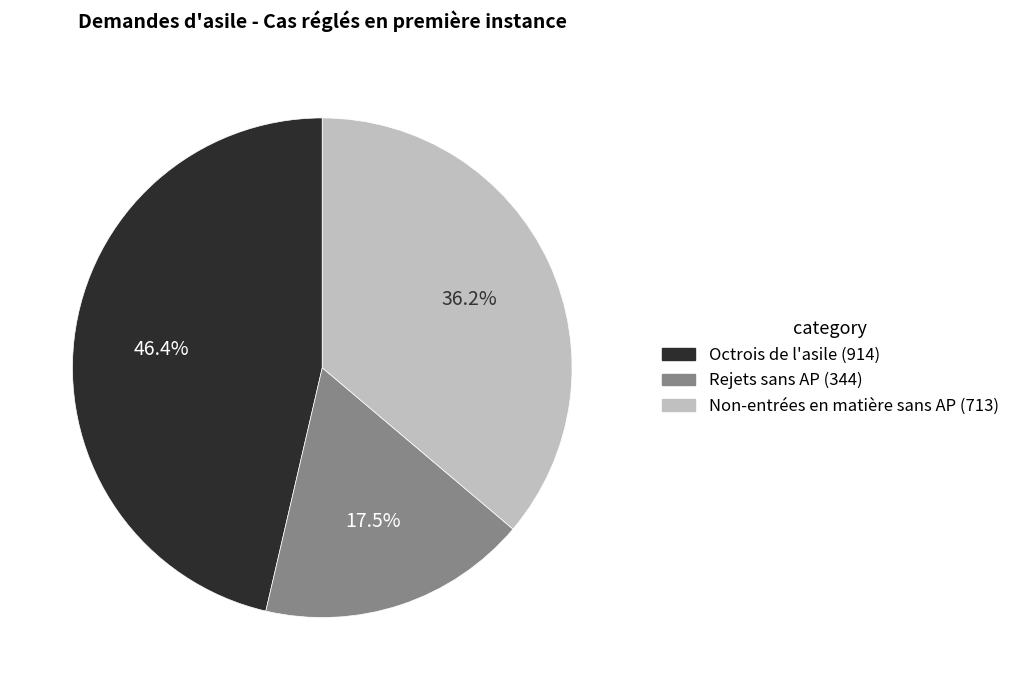

To the nearest percent, what is the difference between the largest and smallest slice percentages?

29%